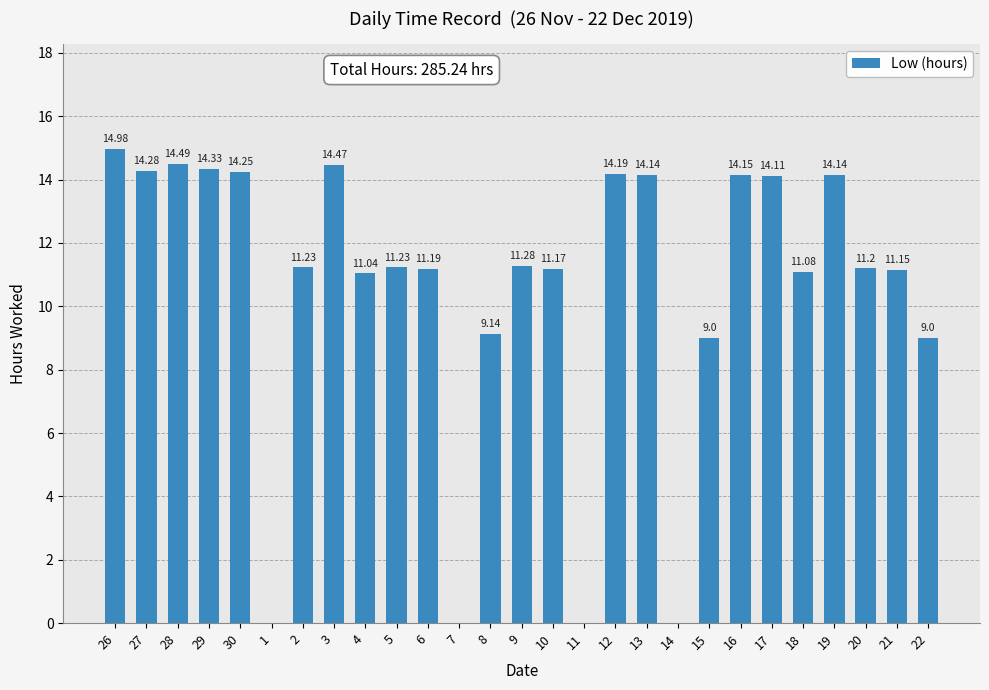

What is the ratio of the value at 19 to the value at 8?

1.5